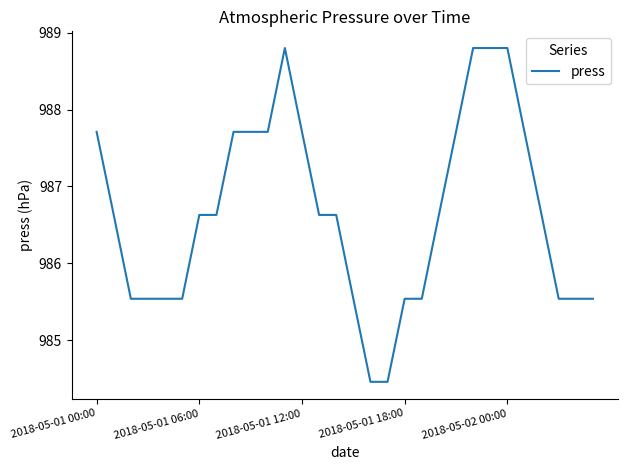

What is the greatest value displayed?

988.8